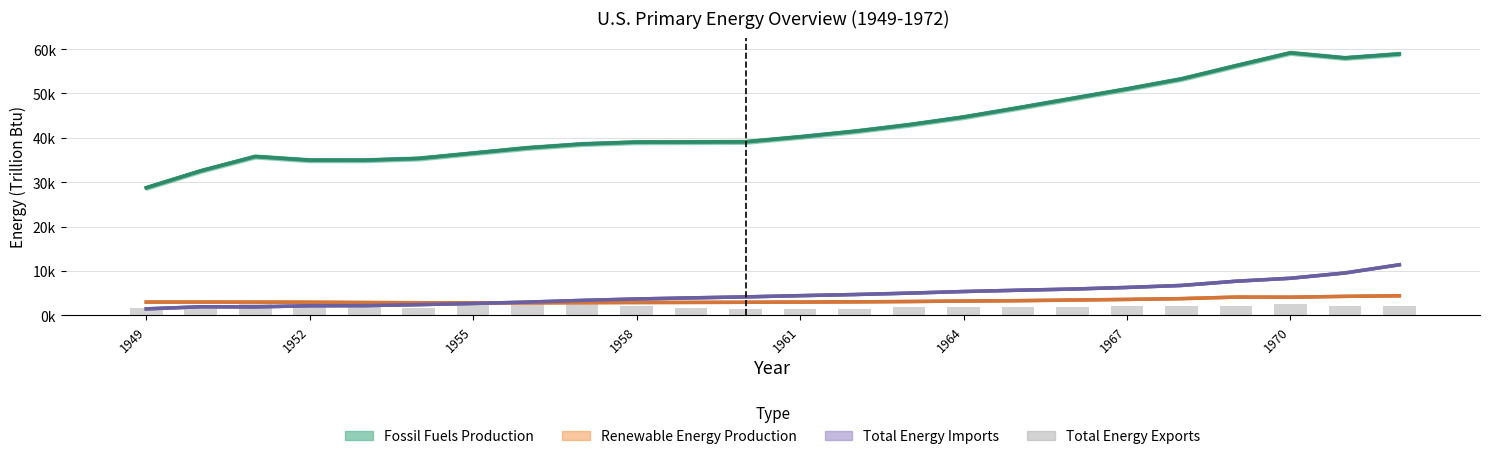

Rank the series by their maximum value, from lowest to highest.

Total Energy Exports, Renewable Energy Production, Total Energy Imports, Fossil Fuels Production